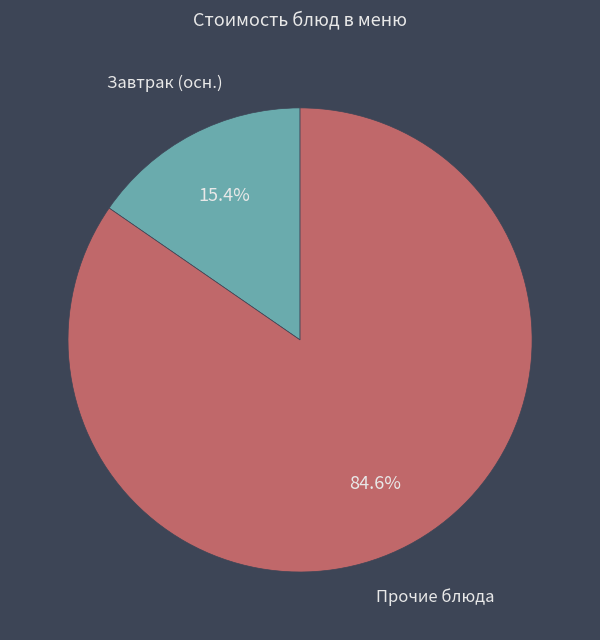

Does any single category account for the majority?

Yes